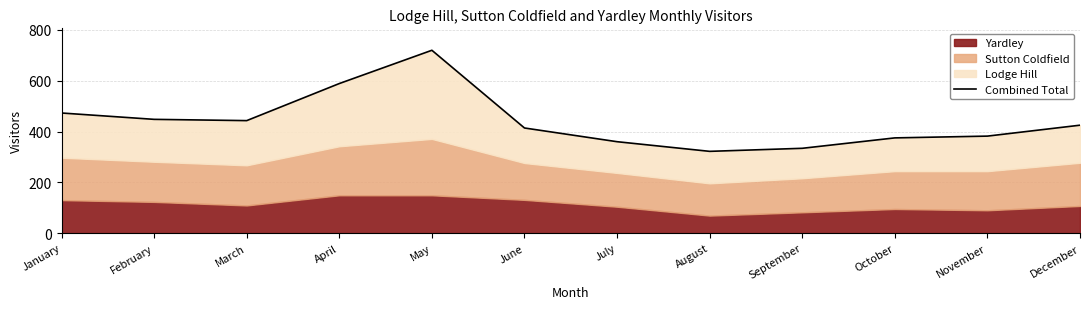

What value does the data have at July, to the nearest 10?

360